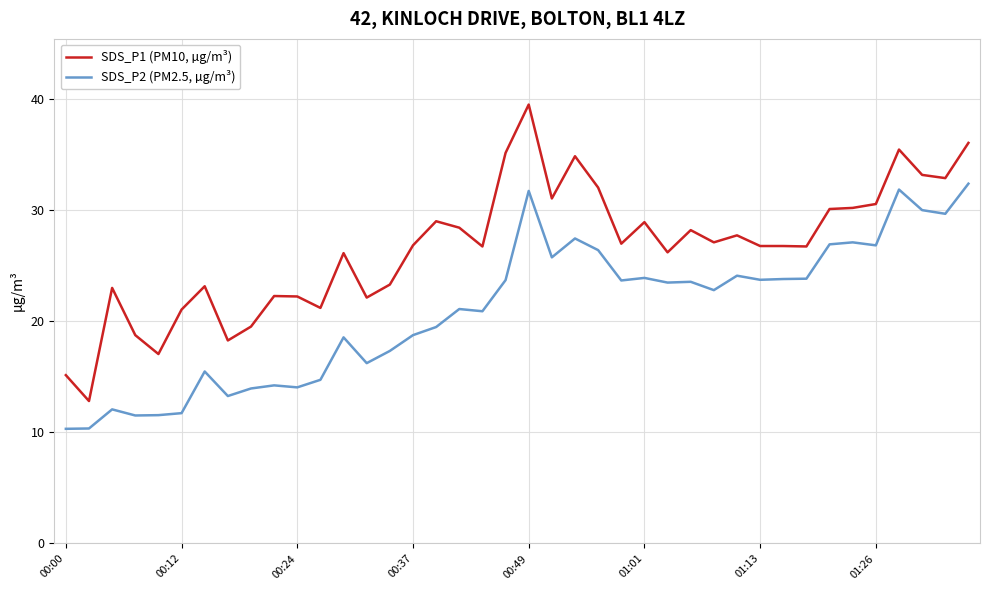

What is the lowest value of the SDS_P2 (PM2.5, µg/m³) series?

10.3